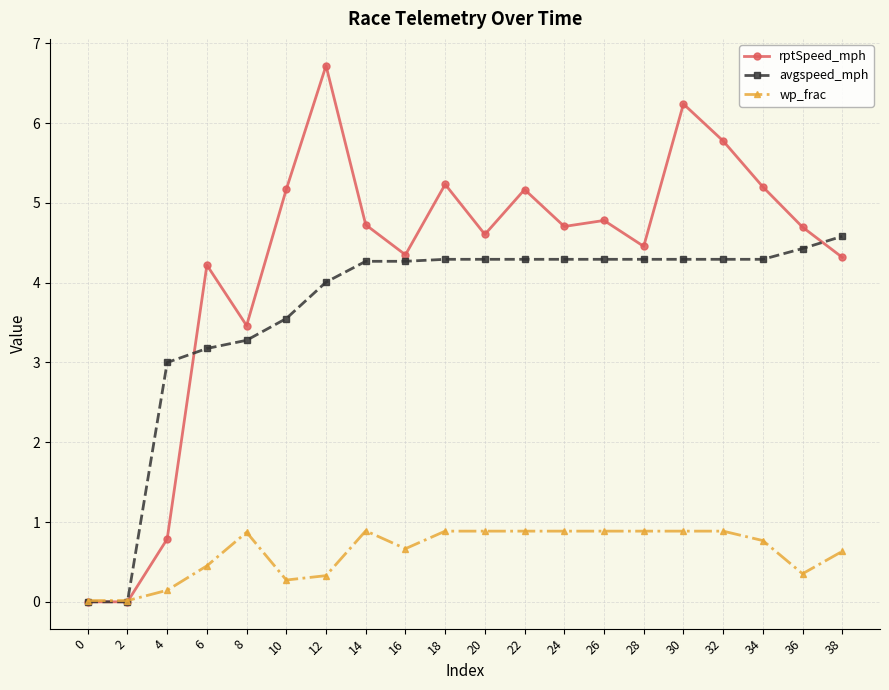

At which label does rptSpeed_mph first exceed 4?

6